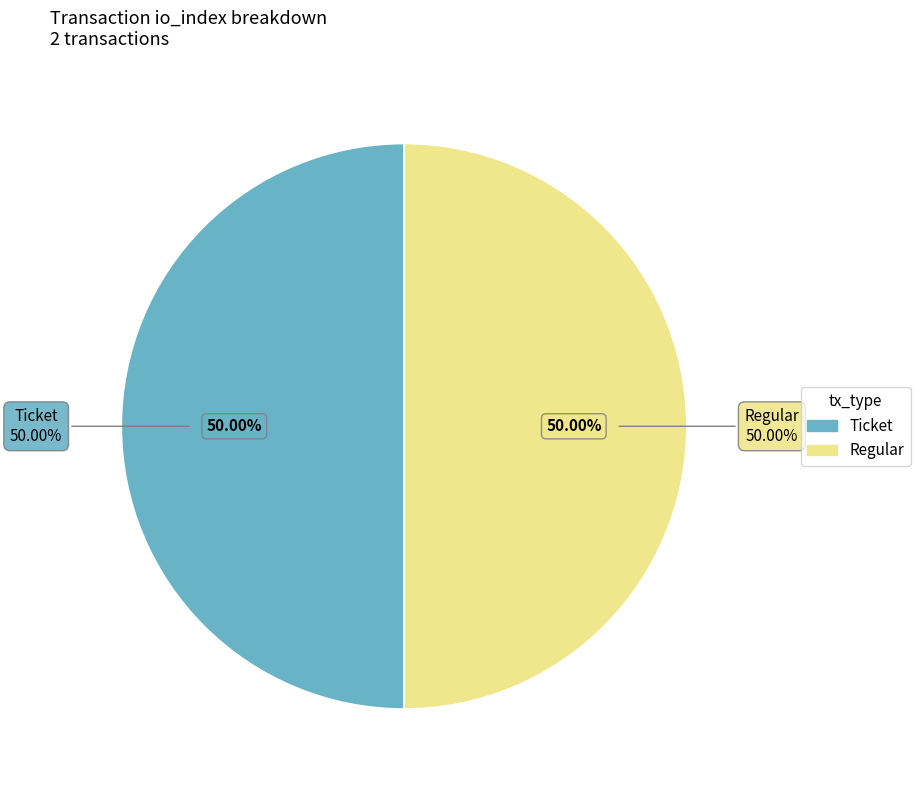

How many segments does this pie chart have?

2